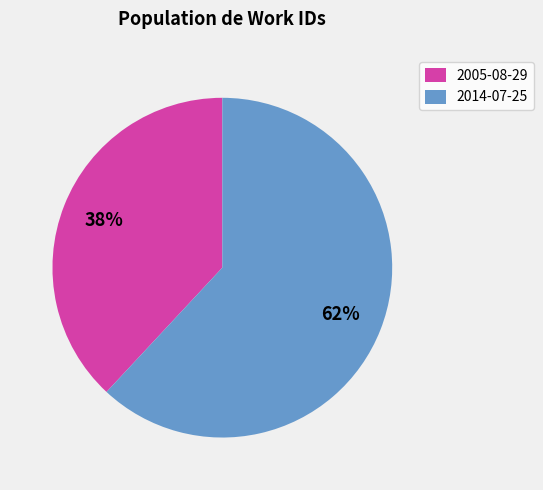

To the nearest percent, what is the combined percentage of 2005-08-29 and 2014-07-25?

100%